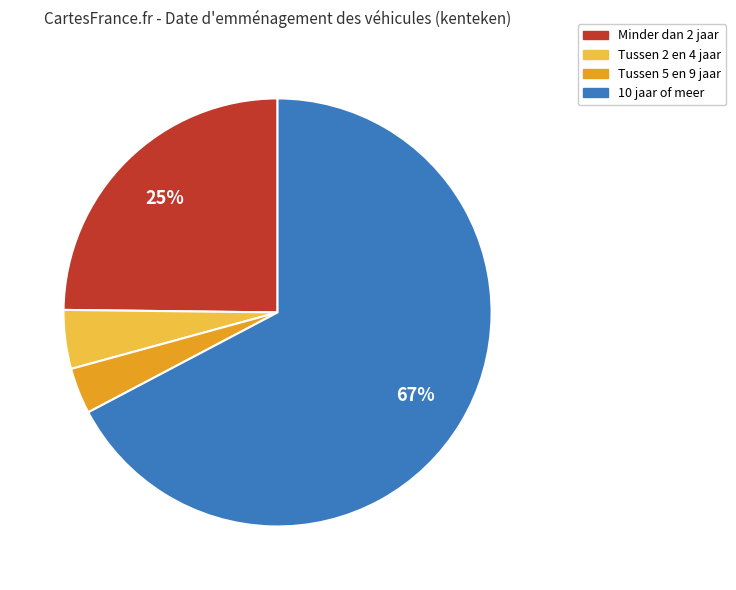

To the nearest percent, what is the average slice percentage?

25%